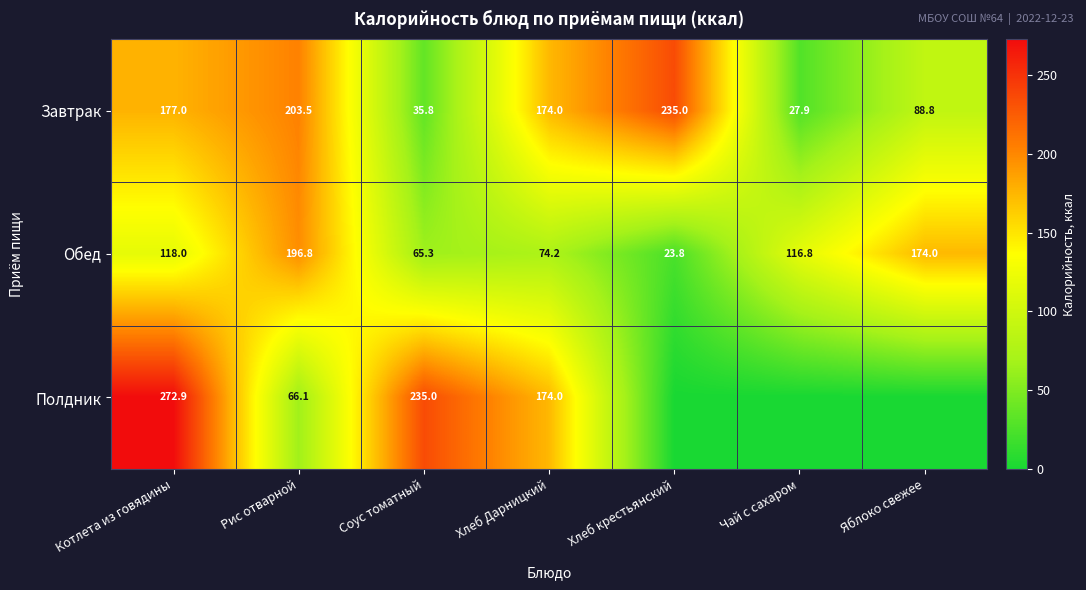

Between Хлеб Дарницкий and Рис отварной, which is larger?

Рис отварной